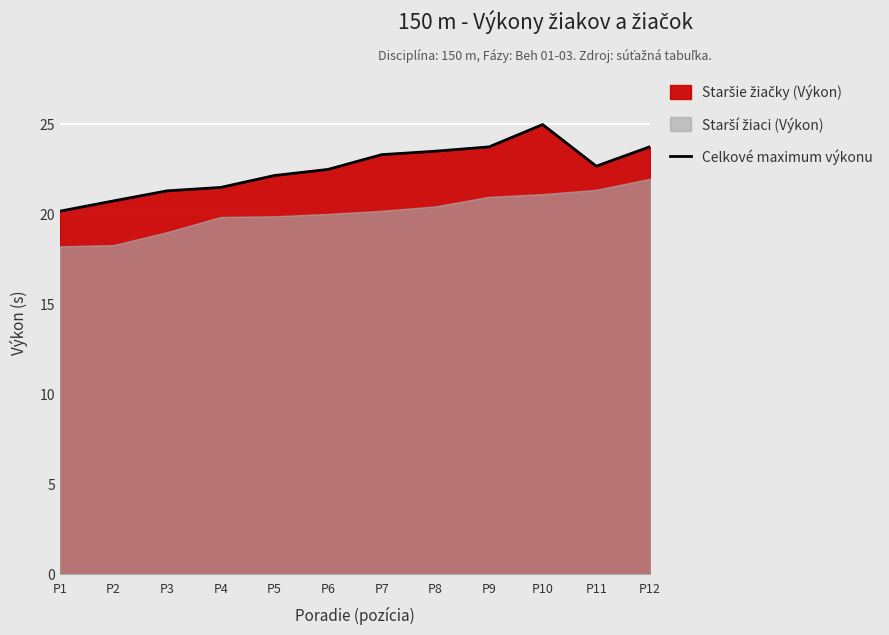

Between P11 and P6, which is larger?

P11